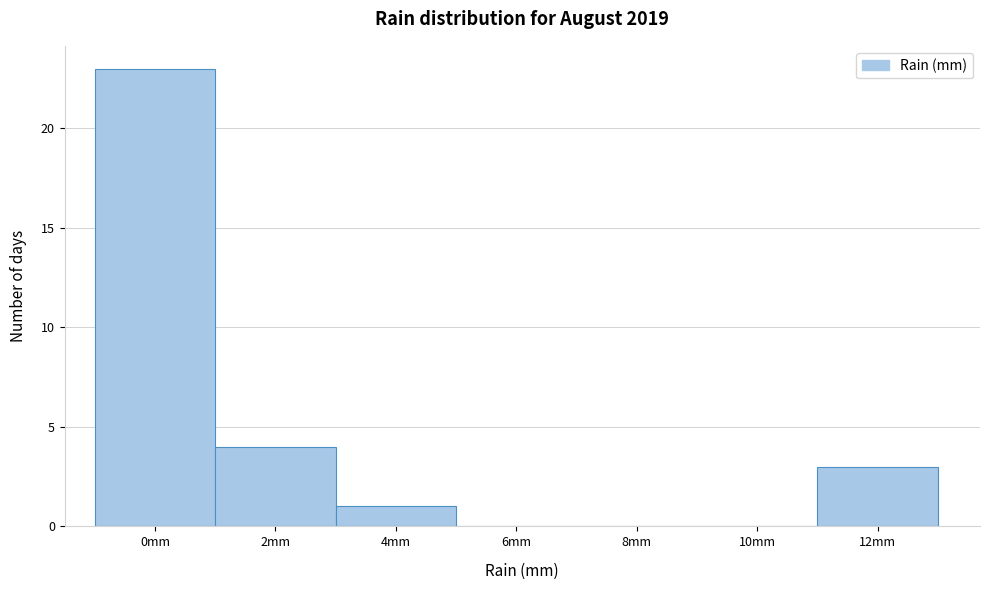

Reading left to right, extract all data points from this chart.

0mm=23	2mm=4	4mm=1	6mm=0	8mm=0	10mm=0	12mm=3